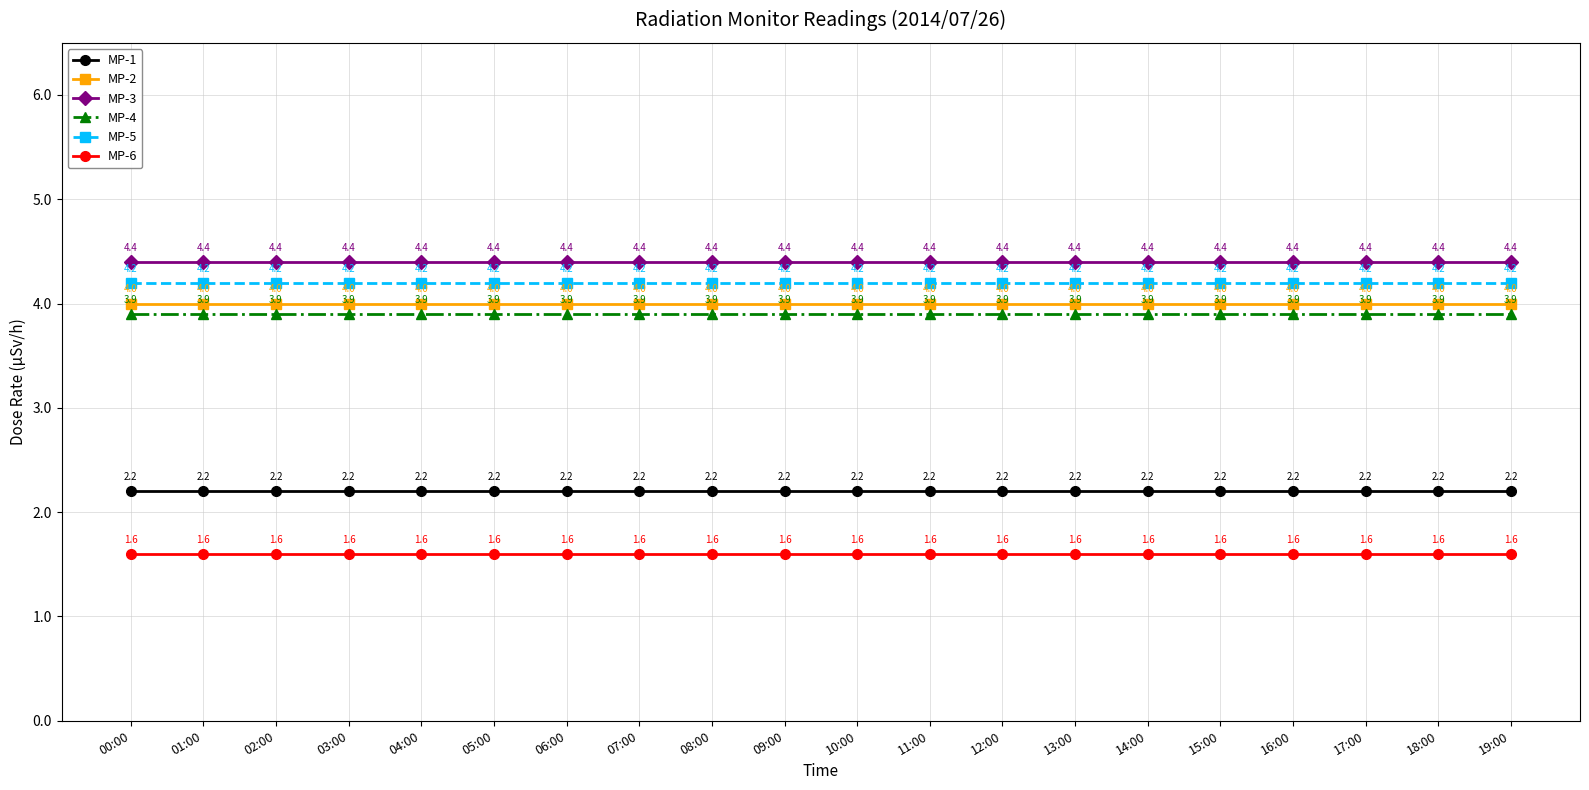

At 00:00, list the series in order from smallest to largest.

MP-6, MP-1, MP-4, MP-2, MP-5, MP-3